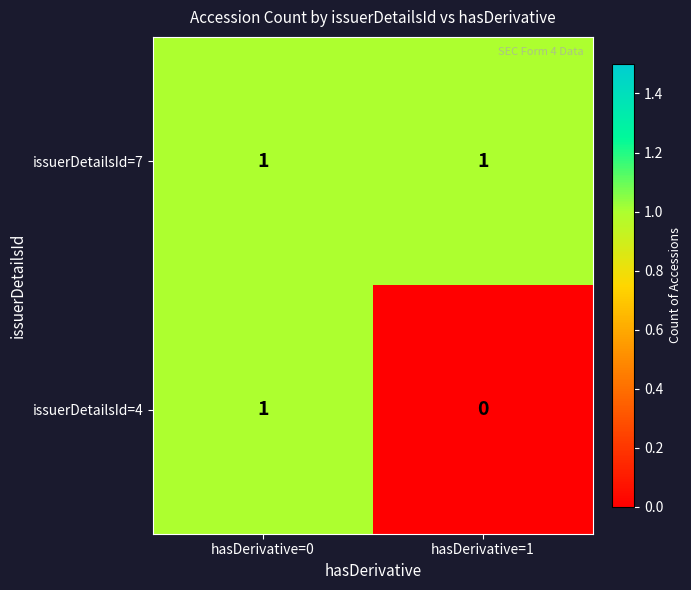

Which series has the largest range (max minus min)?

issuerDetailsId=4